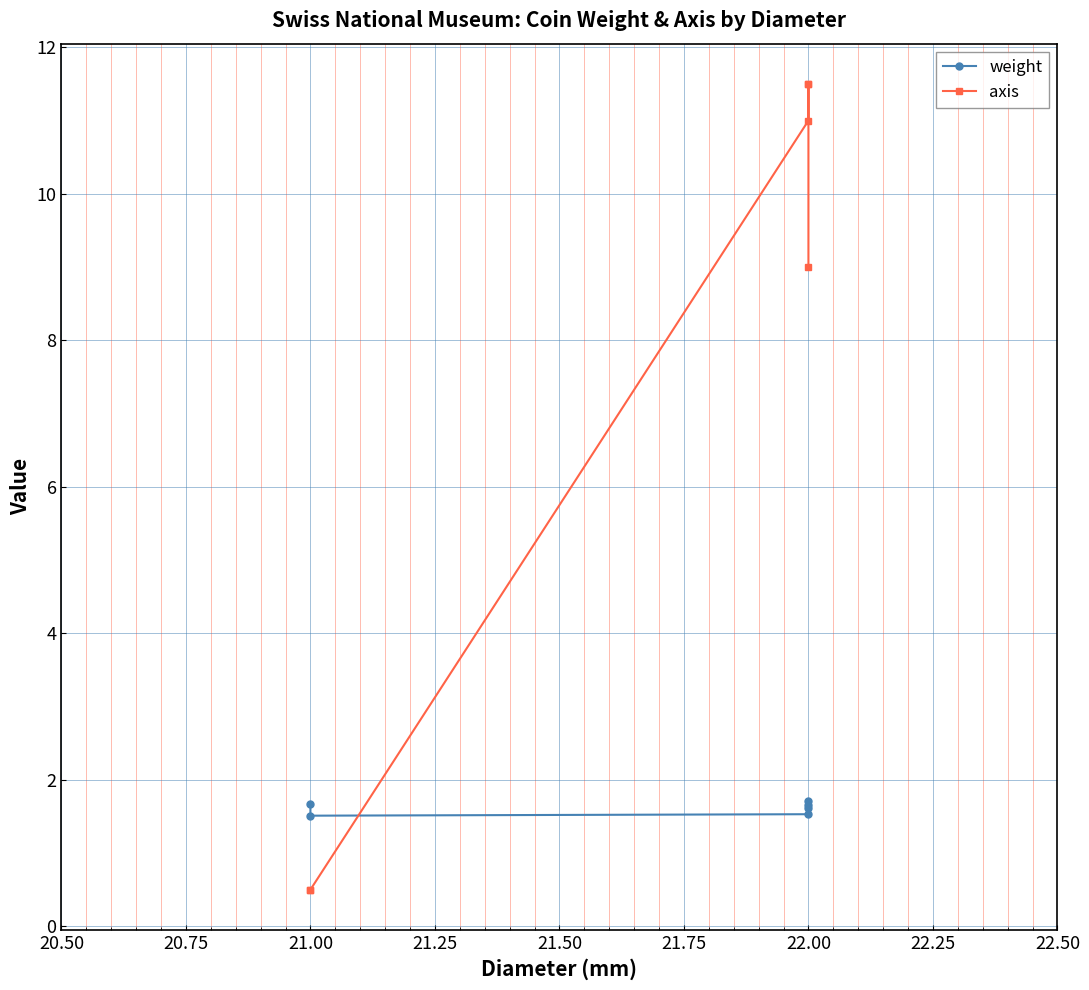

Between 21.75 and 21.00, which is larger?

21.75